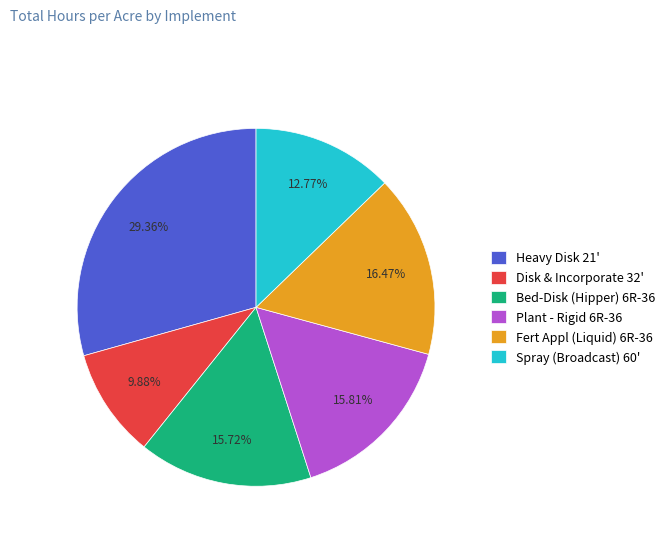

What percentage do Disk & Incorporate 32' and Plant - Rigid 6R-36 together represent?

25.7%